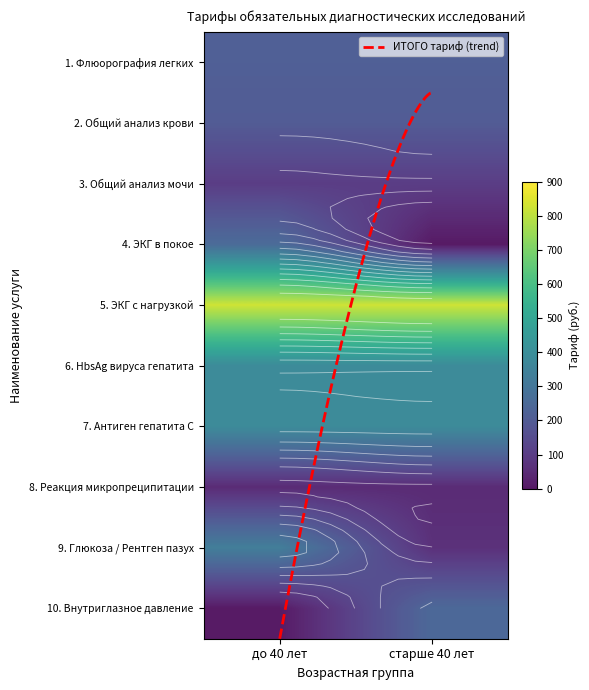

Reading right to left, list all the values displayed in this chart.

1. Флюорография легких: старше 40 лет=214.8	до 40 лет=214.8
2. Общий анализ крови: старше 40 лет=197.7	до 40 лет=197.7
3. Общий анализ мочи: старше 40 лет=100.0	до 40 лет=100.0
4. ЭКГ в покое: старше 40 лет=0.0	до 40 лет=256.6
5. ЭКГ с нагрузкой: старше 40 лет=827.4	до 40 лет=827.4
6. HbsAg вируса гепатита: старше 40 лет=383.4	до 40 лет=383.4
7. Антиген гепатита C: старше 40 лет=383.4	до 40 лет=383.4
8. Реакция микропреципитации: старше 40 лет=46.2	до 40 лет=46.2
9. Глюкоза / Рентген пазух: старше 40 лет=61.6	до 40 лет=330.0
10. Внутриглазное давление: старше 40 лет=245.9	до 40 лет=0.0